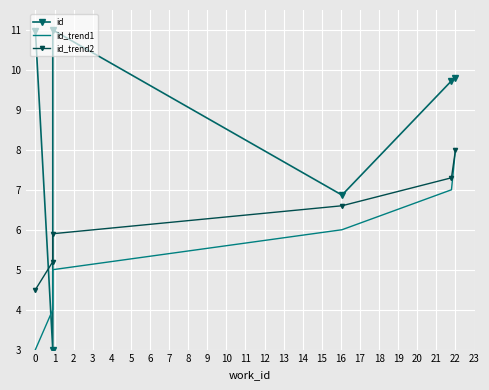

True or false: id_trend1 and id_trend2 intersect in this chart.

False